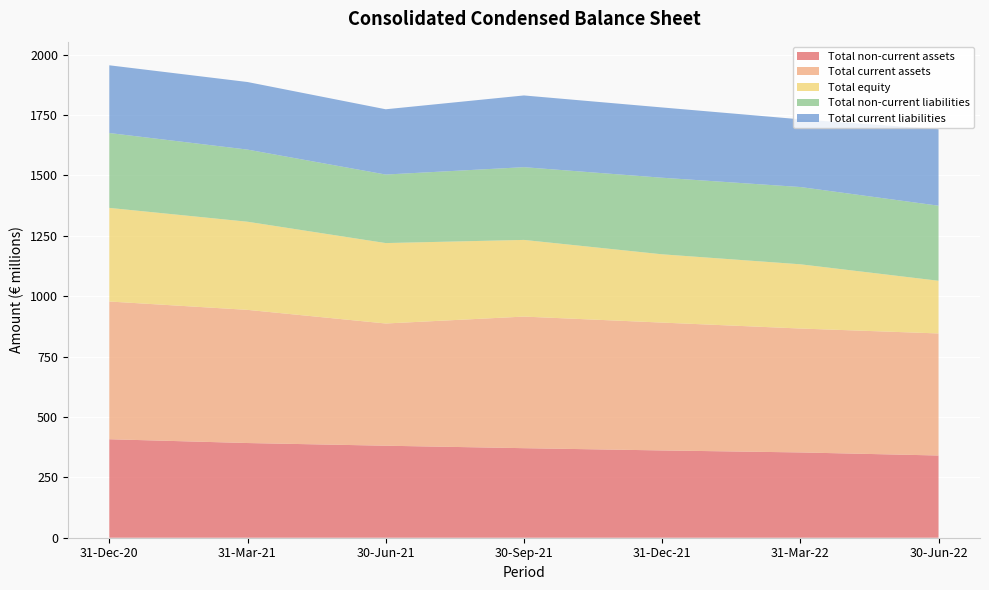

Reading left to right, transcribe all the data shown in this chart.

Total non-current assets: 31-Dec-20=407734000	31-Mar-21=392056000	30-Jun-21=380914000	30-Sep-21=370740000	31-Dec-21=361367000	31-Mar-22=353104000	30-Jun-22=340390000
Total current assets: 31-Dec-20=570285000	31-Mar-21=551337000	30-Jun-21=506059000	30-Sep-21=544839000	31-Dec-21=529373000	31-Mar-22=513069000	30-Jun-22=505368000
Total equity: 31-Dec-20=387616000	31-Mar-21=364950000	30-Jun-21=333008000	30-Sep-21=317477000	31-Dec-21=282723000	31-Mar-22=265960000	30-Jun-22=218174000
Total non-current liabilities: 31-Dec-20=309952000	31-Mar-21=298663000	30-Jun-21=283700000	30-Sep-21=301138000	31-Dec-21=317050000	31-Mar-22=319903000	30-Jun-22=310780000
Total current liabilities: 31-Dec-20=280451000	31-Mar-21=279780000	30-Jun-21=270265000	30-Sep-21=296964000	31-Dec-21=290967000	31-Mar-22=280310000	30-Jun-22=316804000